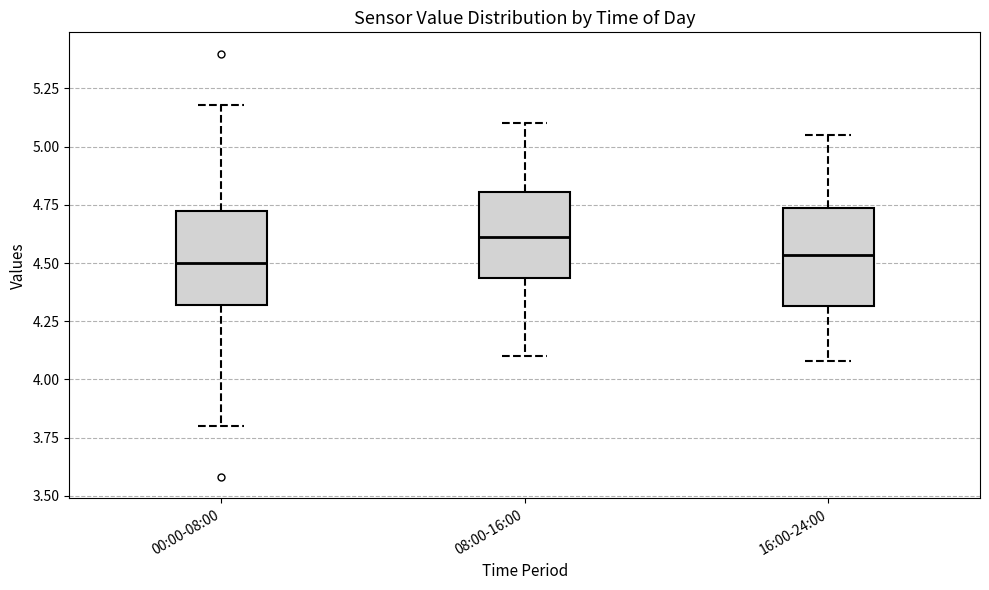

Where does the upper whisker of the box for 16:00-24:00 end on the y-axis? The values are not printed on the chart, so give them approximately, as read against the axis.

5.05